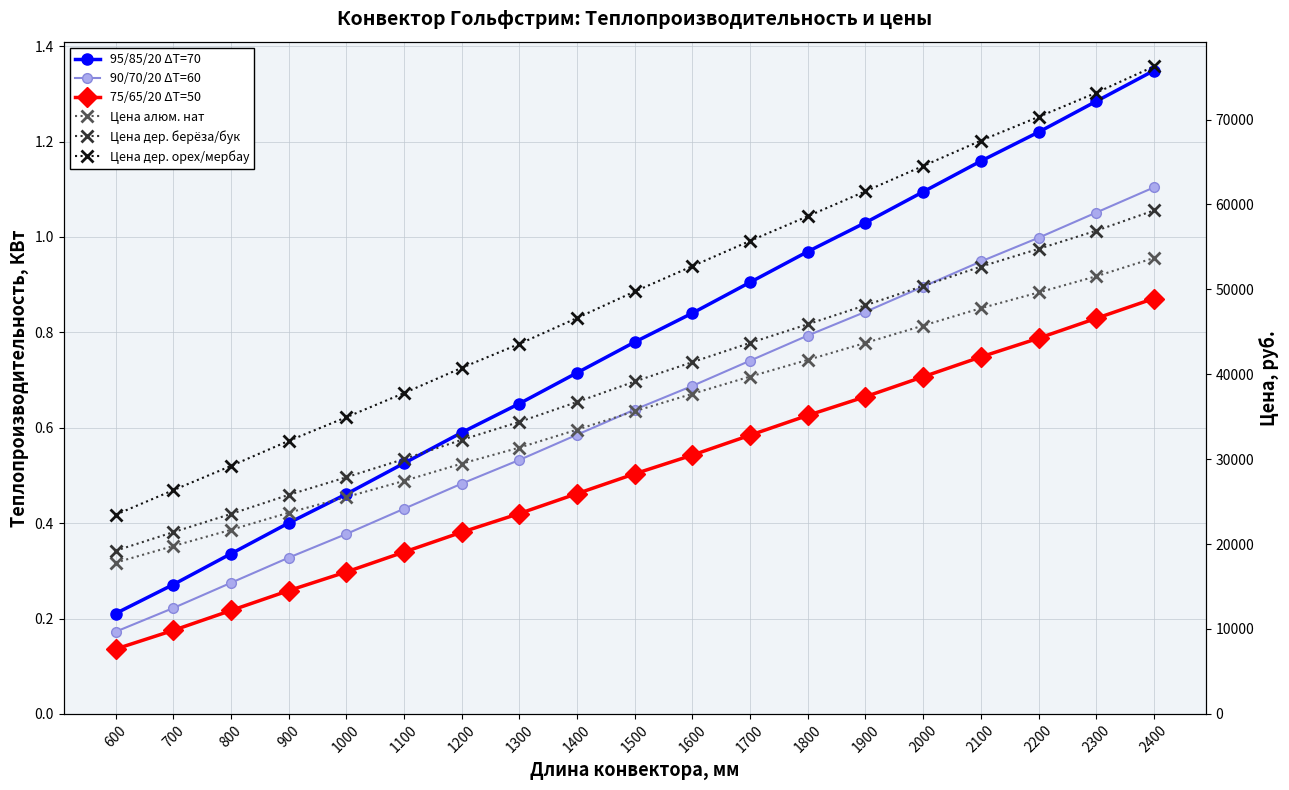

True or false: 95/85/20 ΔT=70 has a value of 0.6 at 1200.

True